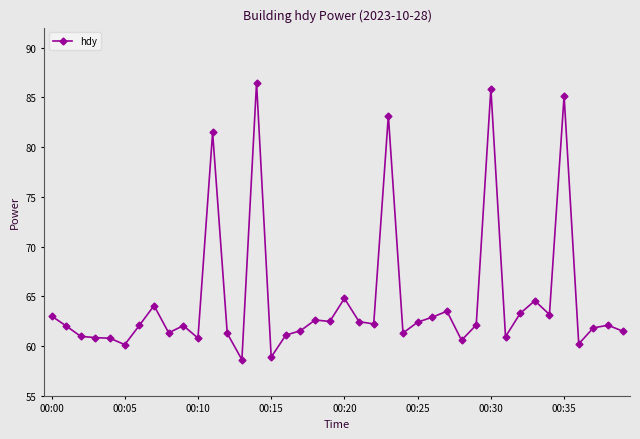

Does the chart display data point markers on the line(s)?

Yes